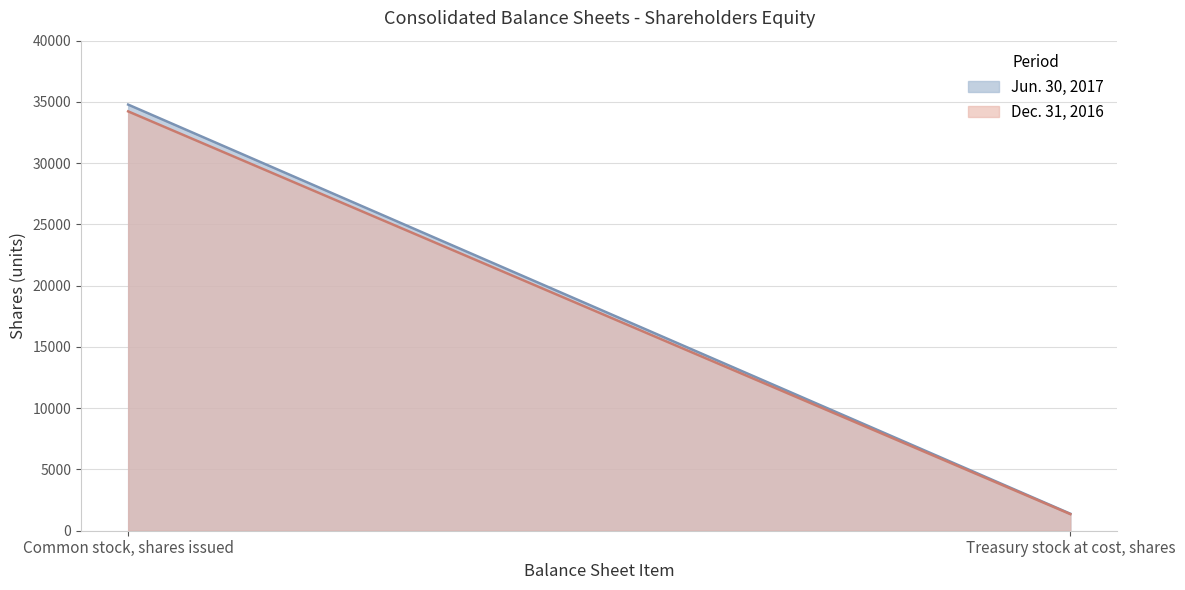

How many lines are shown in the chart?

2